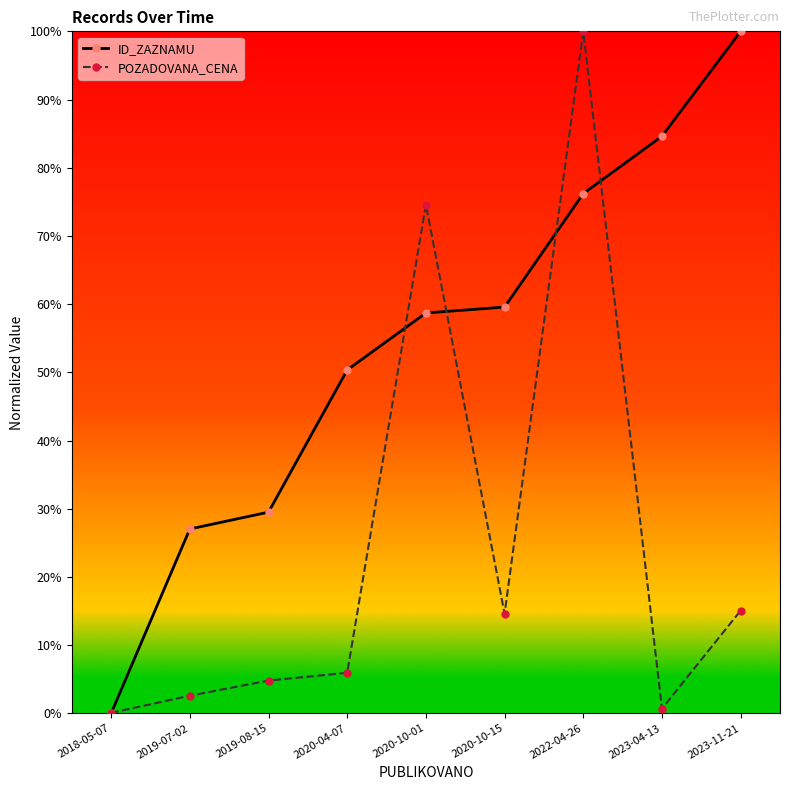

Is this an area chart (filled region under the line)?

No